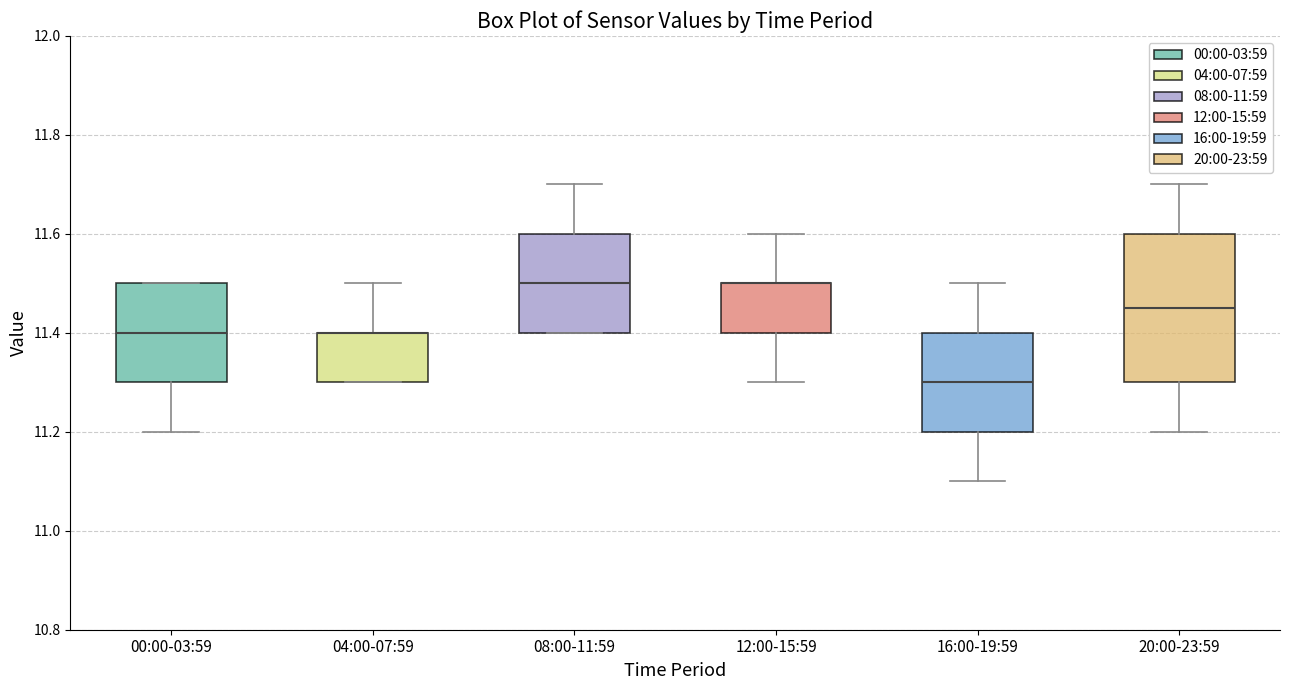

Reading left to right, transcribe this box plot: for each box, give where its median line is, the range the box spans, and where its two whiskers end, as read against the y-axis. The values are not printed on the chart, so give them approximately, as read against the axis.

00:00-03:59: median 11.40, box 11.30 to 11.50, whiskers 11.20 to 11.50
04:00-07:59: median 11.40 (drawn on the box's upper edge), box 11.30 to 11.40, whiskers 11.30 to 11.50
08:00-11:59: median 11.50, box 11.40 to 11.60, whiskers 11.40 to 11.70
12:00-15:59: median 11.50 (drawn on the box's upper edge), box 11.40 to 11.50, whiskers 11.30 to 11.60
16:00-19:59: median 11.30, box 11.20 to 11.40, whiskers 11.10 to 11.50
20:00-23:59: median 11.46, box 11.30 to 11.60, whiskers 11.20 to 11.70